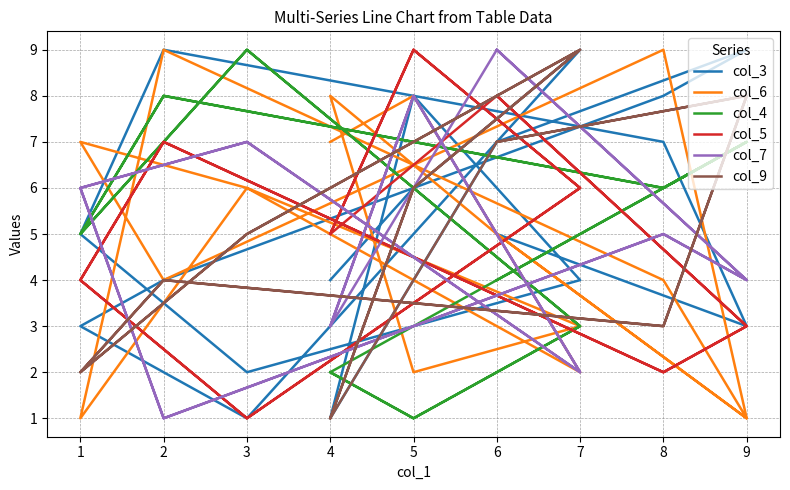

What is the spread (max minus min) of values at 4?

6